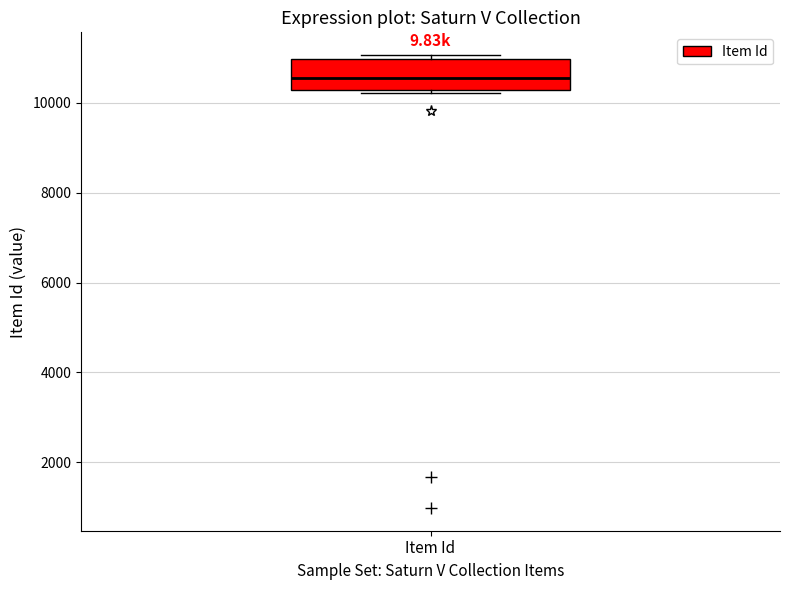

Read this box plot against the y-axis: the position of the median line, the range covered by the box, and the ends of both whiskers. The values are not printed on the chart, so give them approximately, as read against the axis.

median 10600, box 10200 to 11000, whiskers 10200 (just below the box's lower edge) to 11000 (just above the box's upper edge)